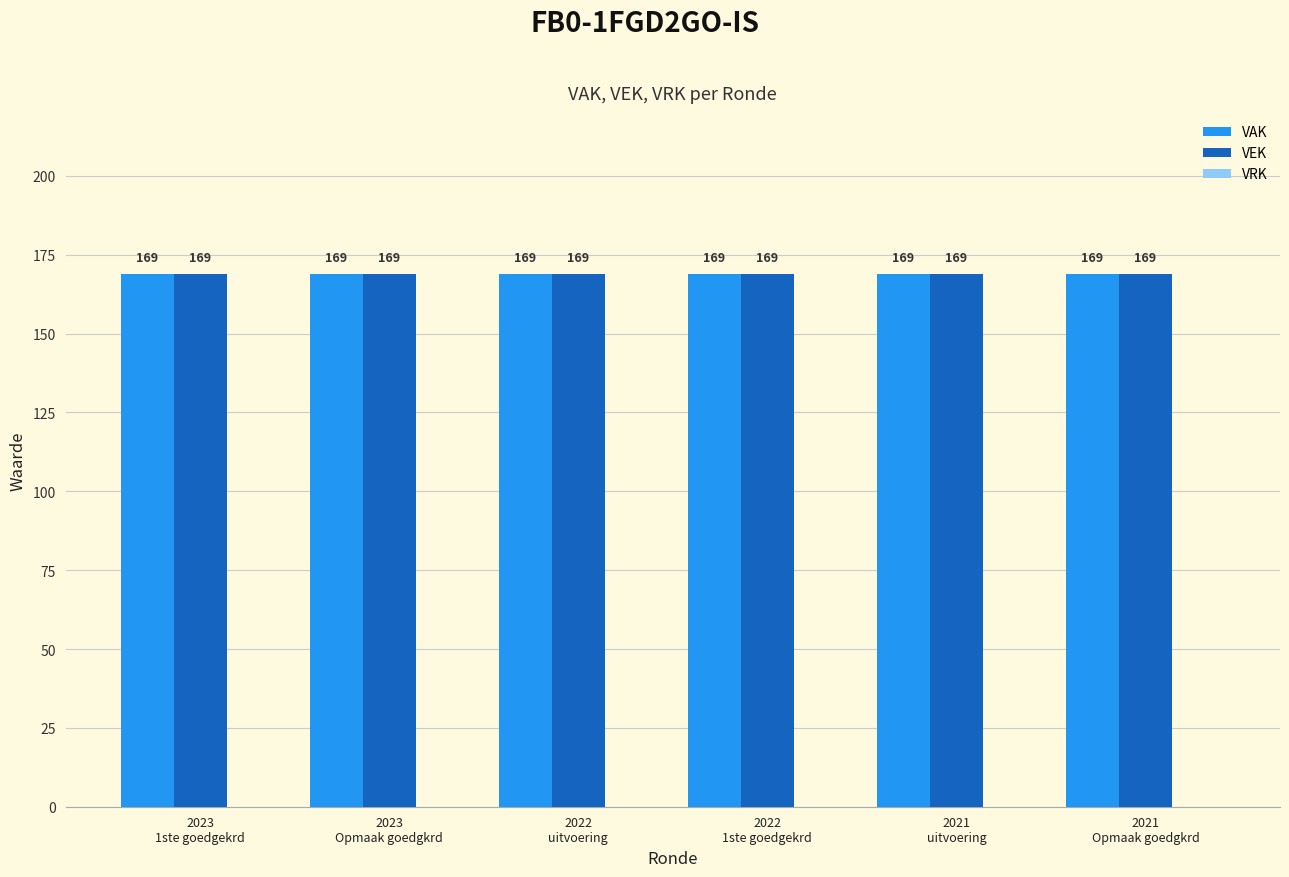

Reading right to left, transcribe all the data shown in this chart.

VAK: 2021
Opmaak goedgkrd=169	2021
uitvoering=169	2022
1ste goedgekrd=169	2022
uitvoering=169	2023
Opmaak goedgkrd=169	2023
1ste goedgekrd=169
VEK: 2021
Opmaak goedgkrd=169	2021
uitvoering=169	2022
1ste goedgekrd=169	2022
uitvoering=169	2023
Opmaak goedgkrd=169	2023
1ste goedgekrd=169
VRK: 2021
Opmaak goedgkrd=0	2021
uitvoering=0	2022
1ste goedgekrd=0	2022
uitvoering=0	2023
Opmaak goedgkrd=0	2023
1ste goedgekrd=0